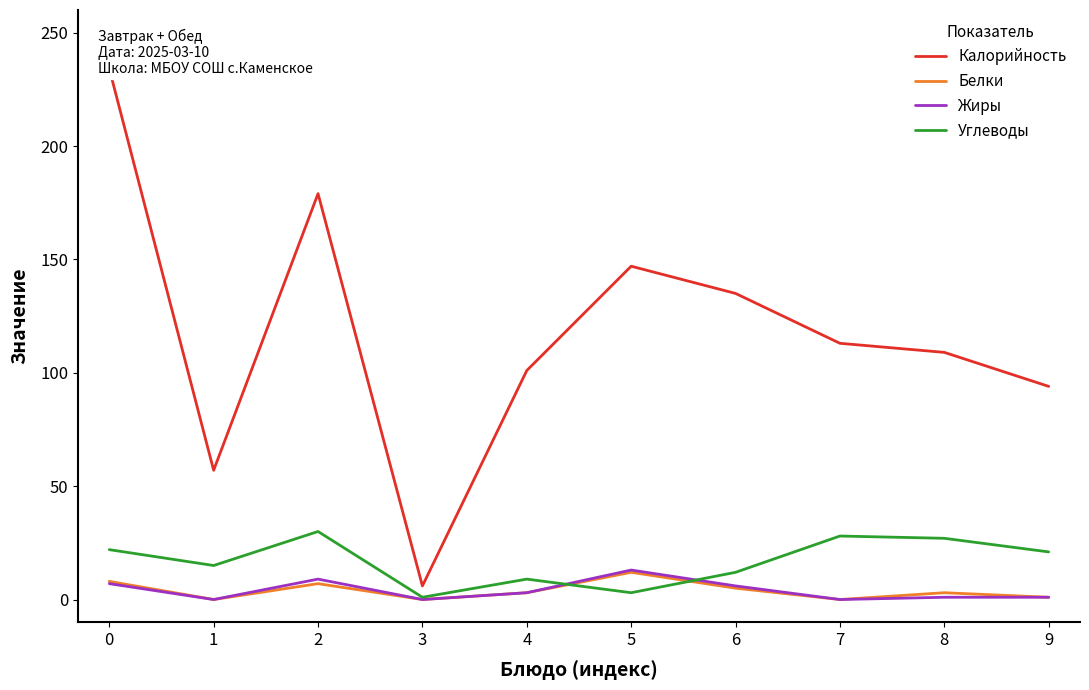

True or false: Калорийность and Углеводы cross at least once.

False